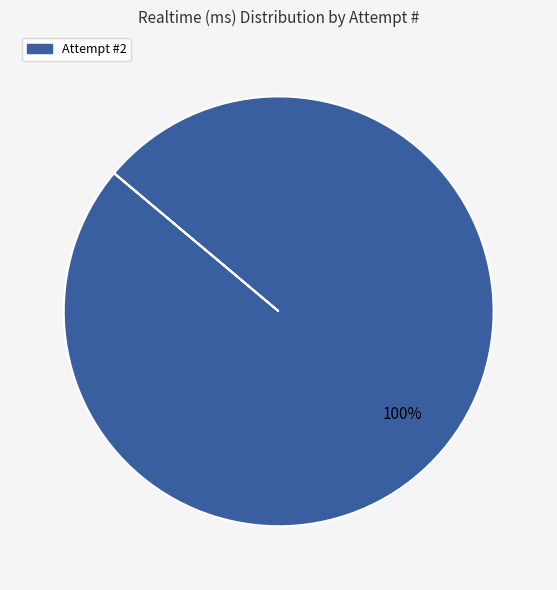

Does any single category account for the majority?

Yes